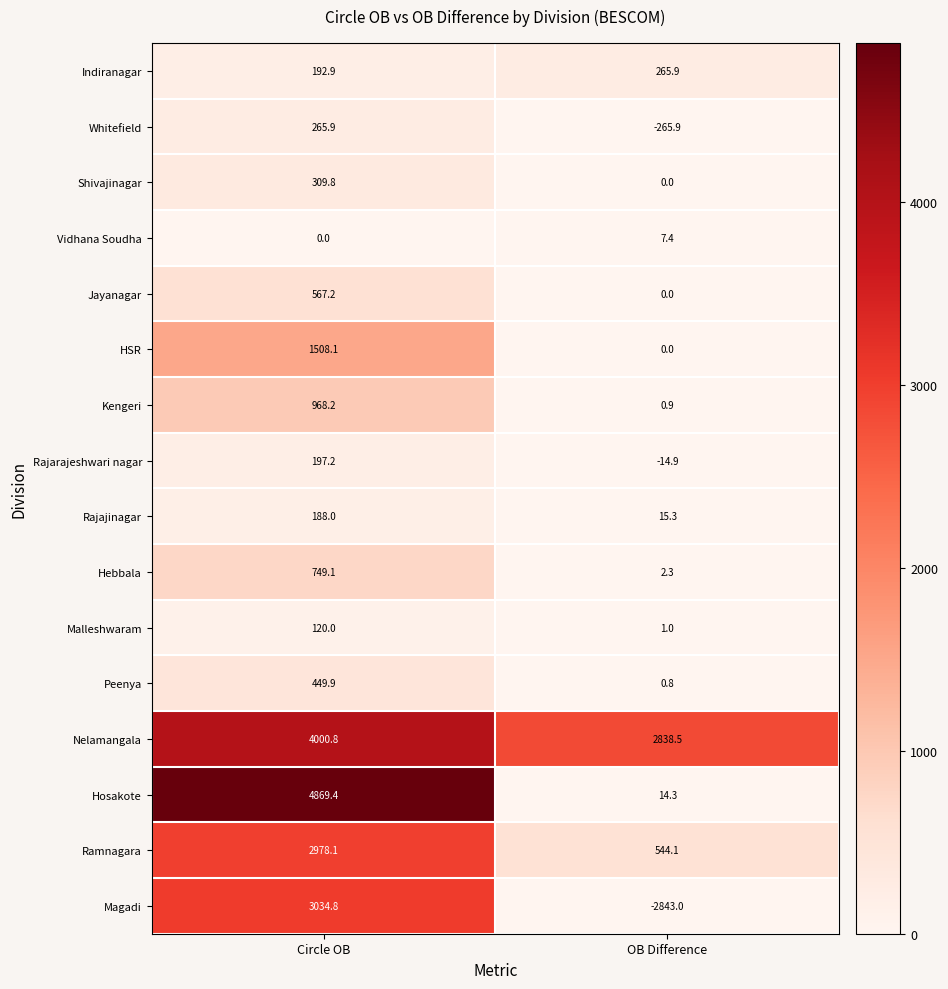

True or false: Malleshwaram has a value of 54.8 at Circle OB.

False